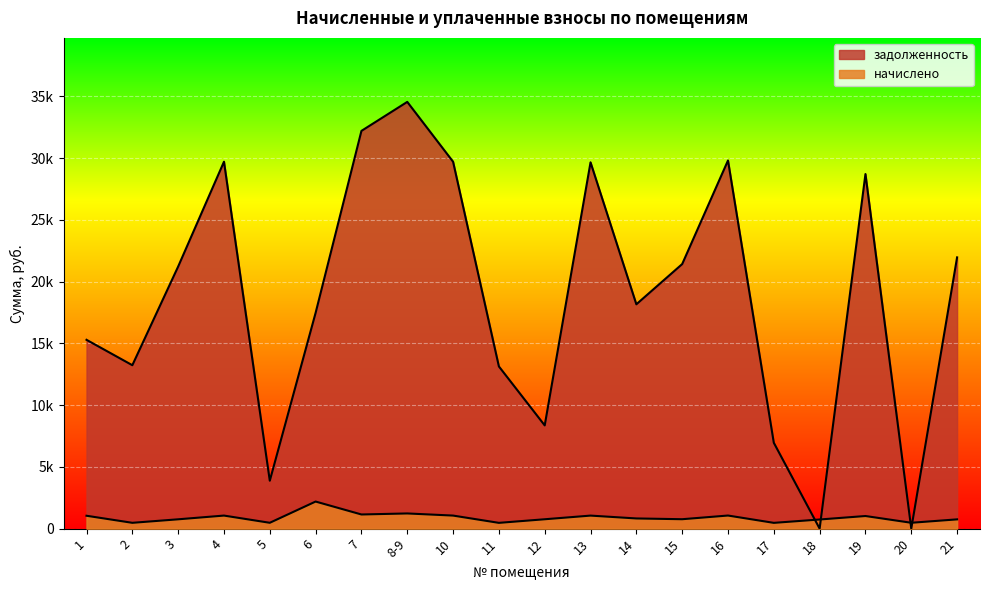

How many data points in начислено are less than 824?

10